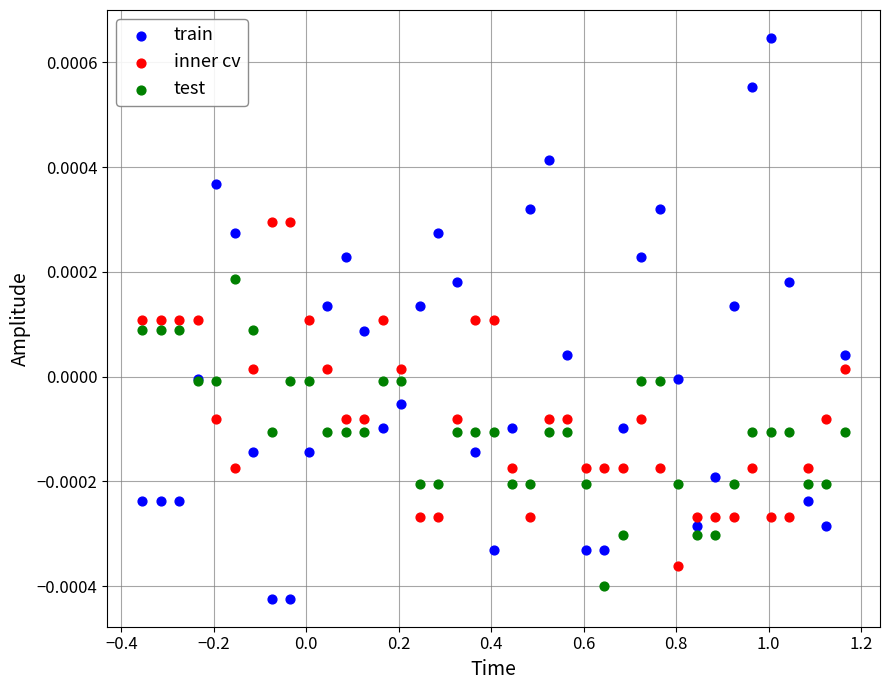

Which series has the widest spread of Y values?

train